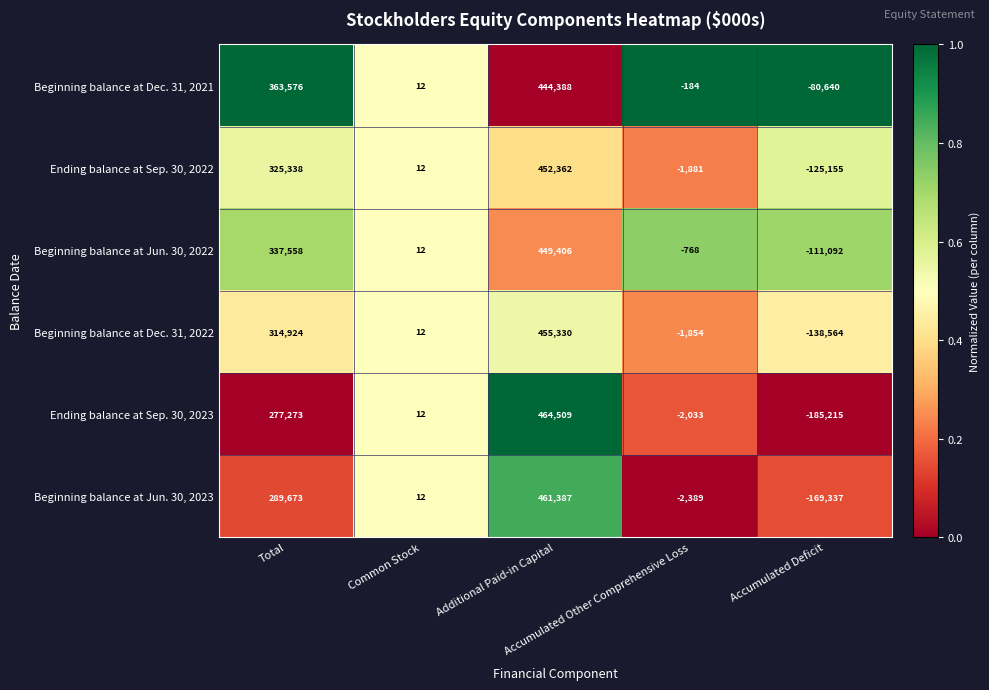

Which series has the largest total across all categories?

Beginning balance at Dec. 31, 2021